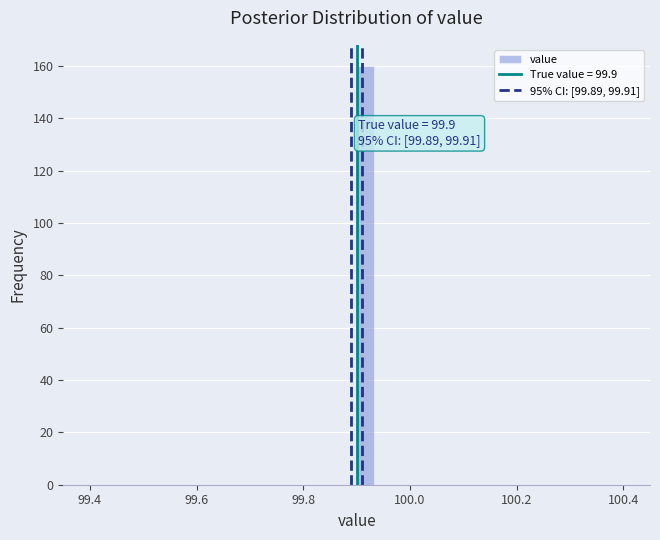

Read against the x-axis, roughly where is the centre of the tallest bar?

99.92